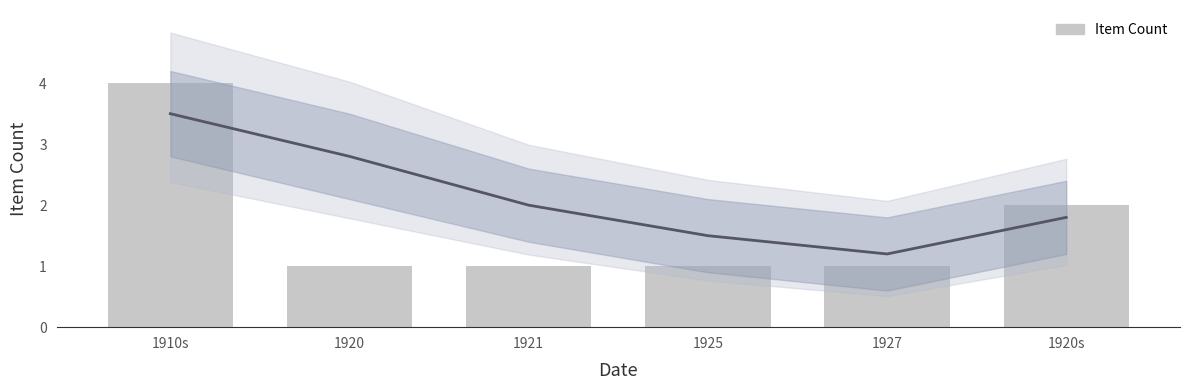

List the series in order of their overall mean, highest first.

Trend, Item Count